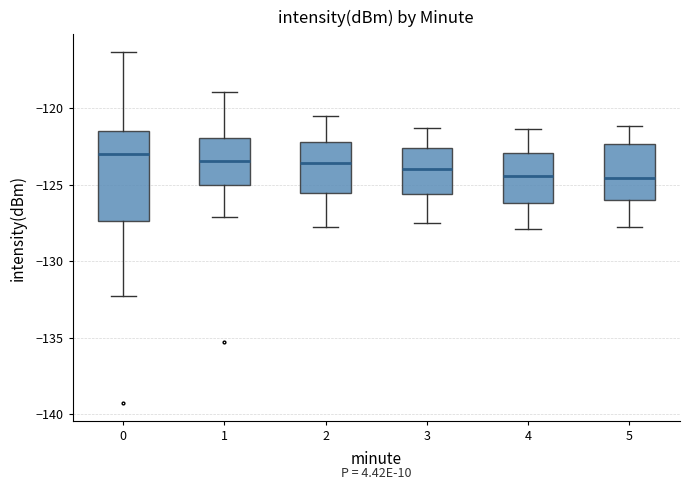

Reading left to right, transcribe this box plot: for each box, give where its median line is, the range the box spans, and where its two whiskers end, as read against the y-axis. The values are not printed on the chart, so give them approximately, as read against the axis.

0: median -123.0, box -127.5 to -121.5, whiskers -132.5 to -116.5
1: median -123.5, box -125.0 to -122.0, whiskers -127.0 to -119.0
2: median -123.5, box -125.5 to -122.0, whiskers -128.0 to -120.5
3: median -124.0, box -125.5 to -122.5, whiskers -127.5 to -121.5
4: median -124.5, box -126.0 to -123.0, whiskers -128.0 to -121.5
5: median -124.5, box -126.0 to -122.5, whiskers -128.0 to -121.0